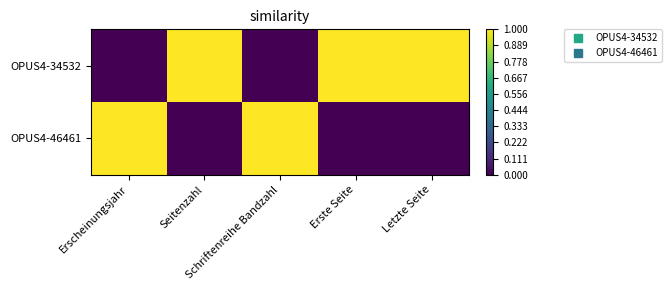

Between Erste Seite and Letzte Seite, which series saw the biggest shift?

OPUS4-34532